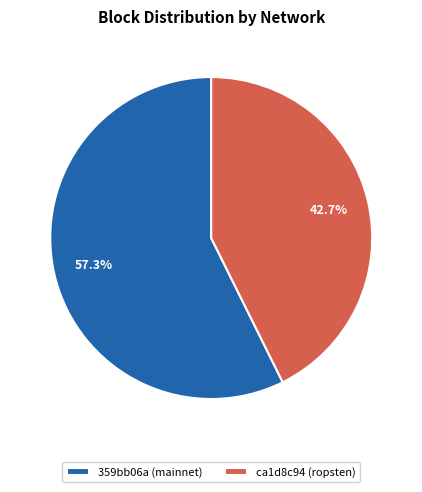

What portion of the pie excludes ca1d8c94 (ropsten)?

57.3%